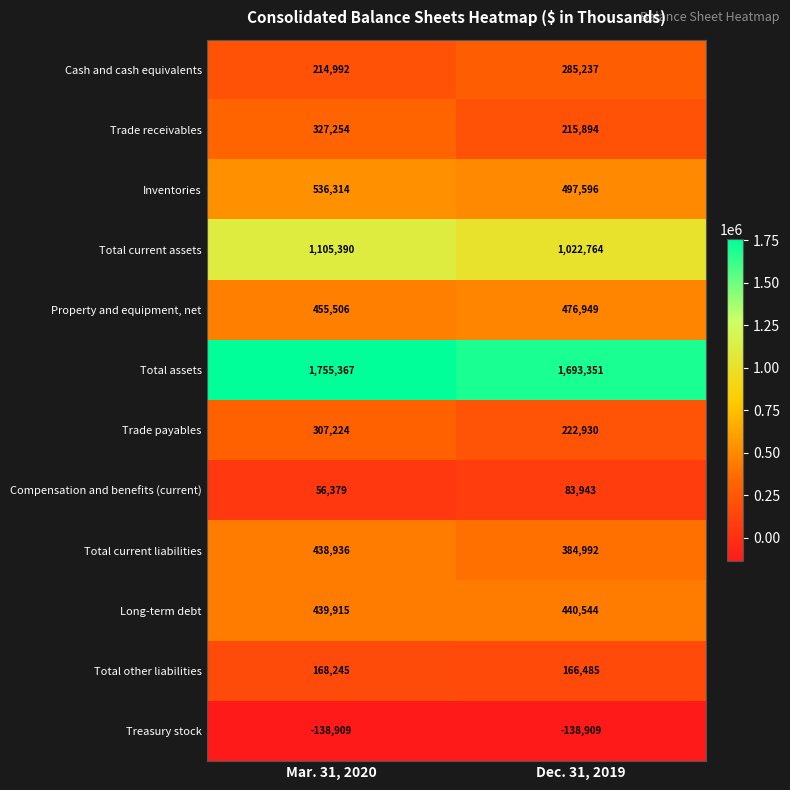

How many distinct data groups are displayed?

12